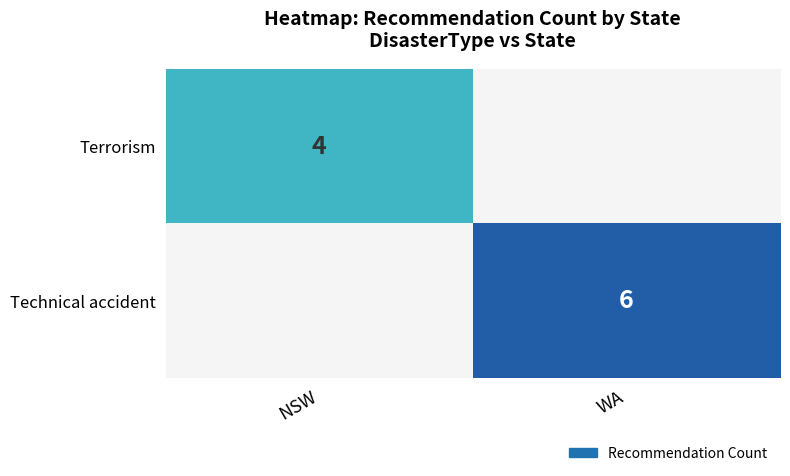

True or false: Technical accident has a value of 10.8 at WA.

False